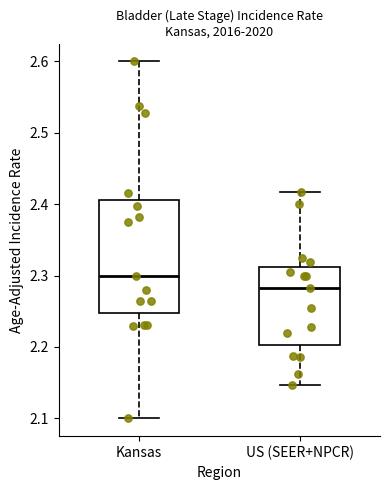

Comparing the boxes themselves (not the whiskers), which one is the tallest?

Kansas